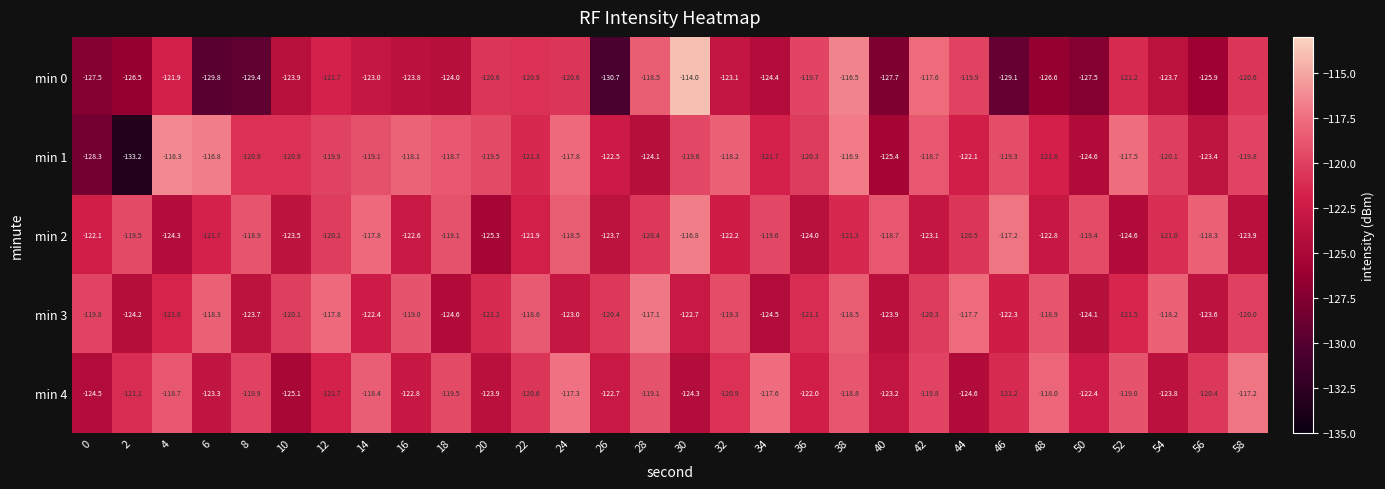

Count the number of categories in the chart.

30